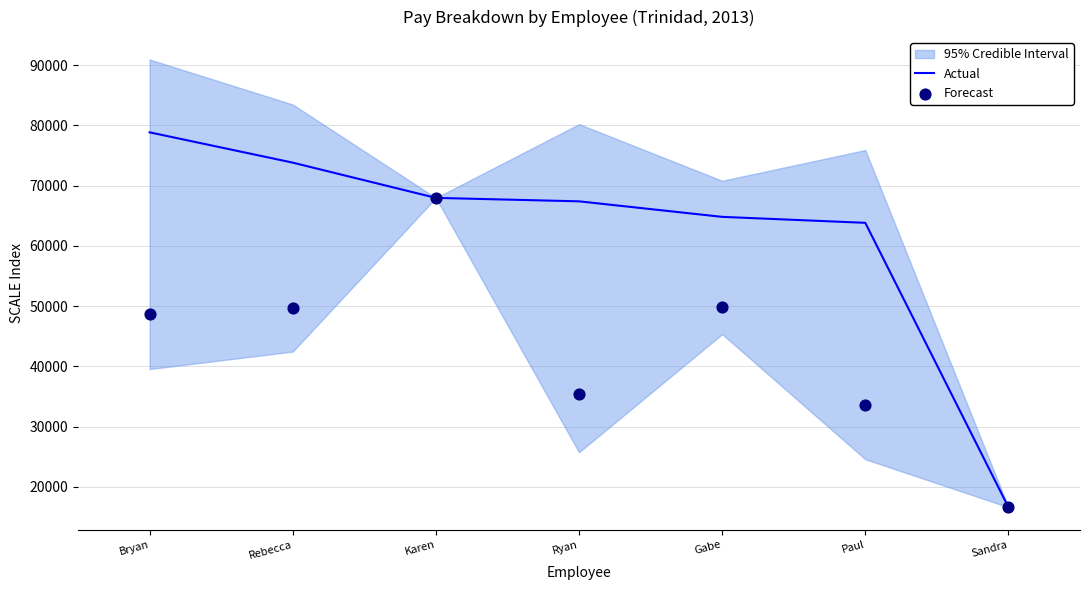

Which series has the largest total across all categories?

Actual